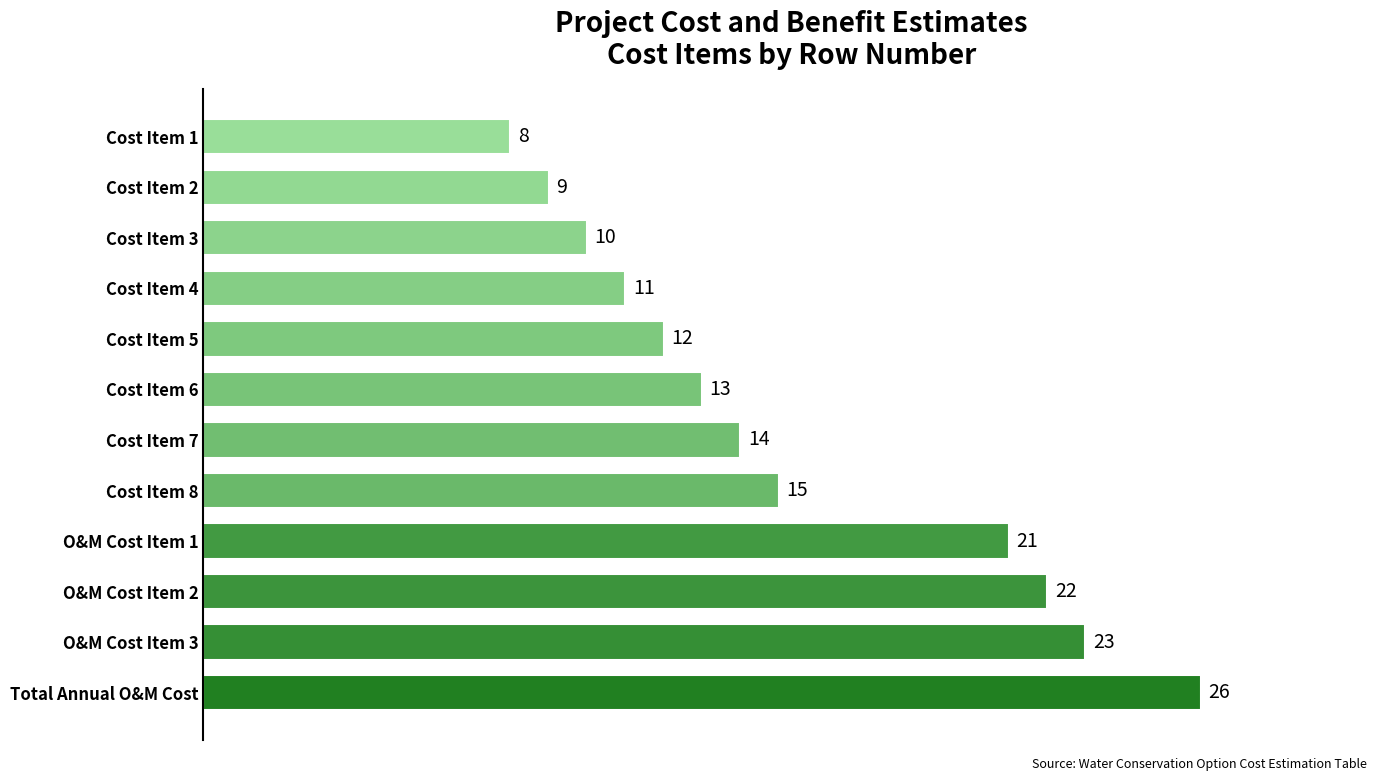

How many bars are there in total?

12